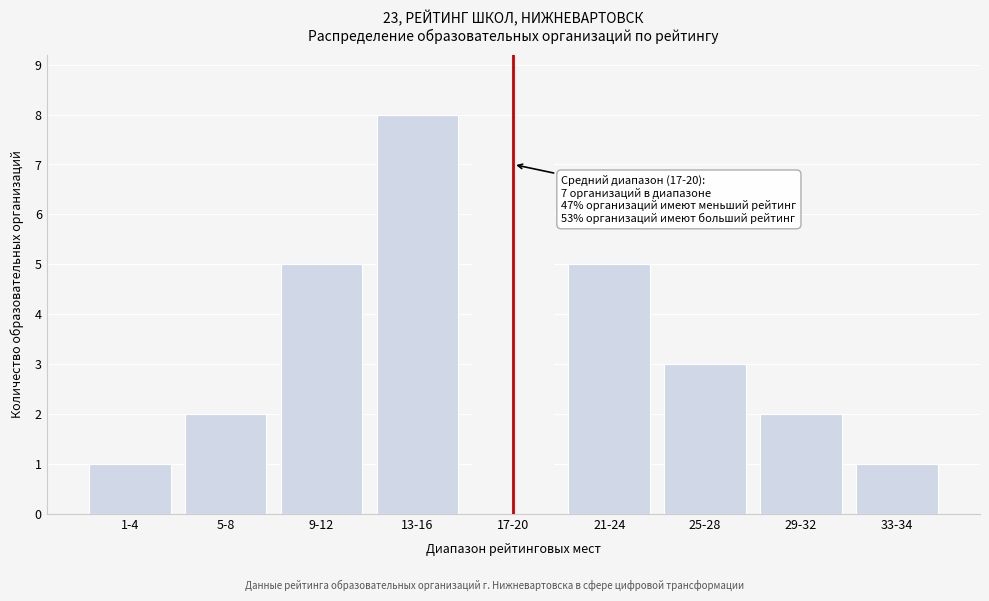

Reading right to left, extract all data points from this chart.

33-34=1	29-32=2	25-28=3	21-24=5	17-20=7	13-16=8	9-12=5	5-8=2	1-4=1